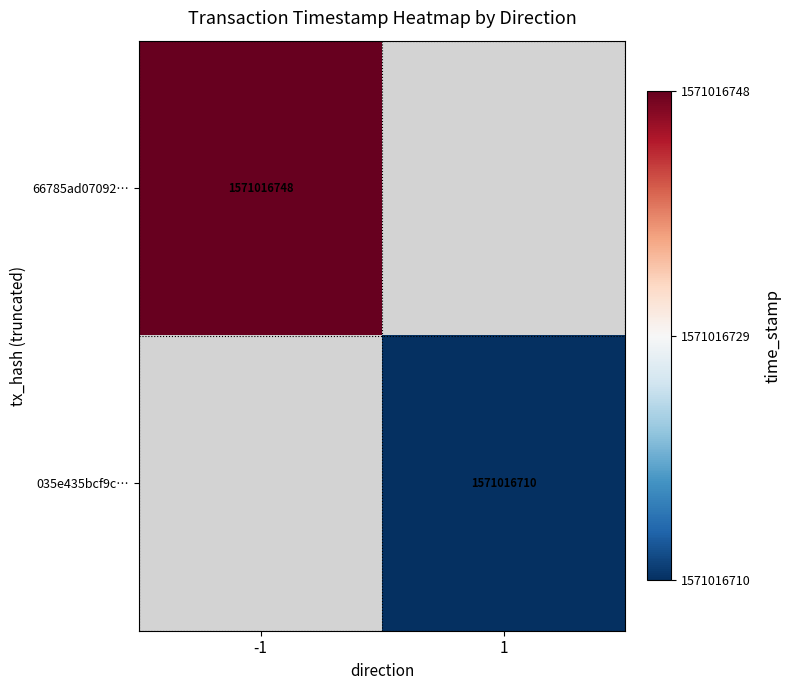

The value of 035e435bcf9c4d7aa3db22dcc7fe1fc2965ee2b at direction is 2. True or false?

False